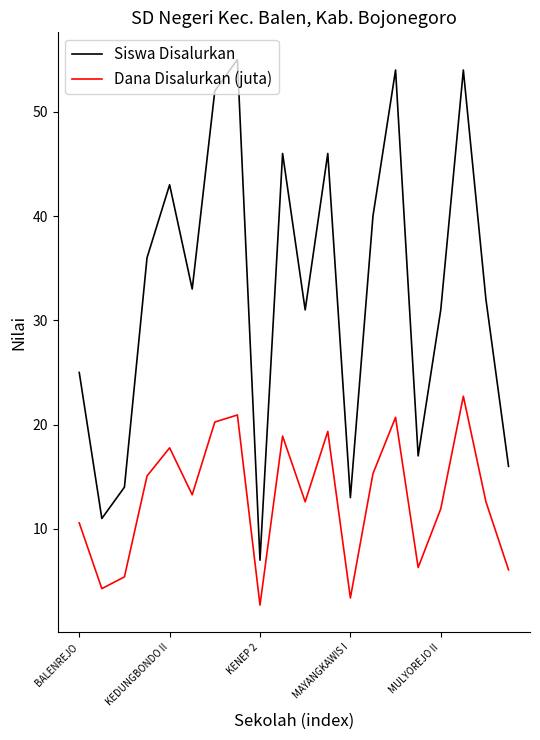

Rank the series by their average value, from highest to lowest.

Siswa Disalurkan, Dana Disalurkan (juta)